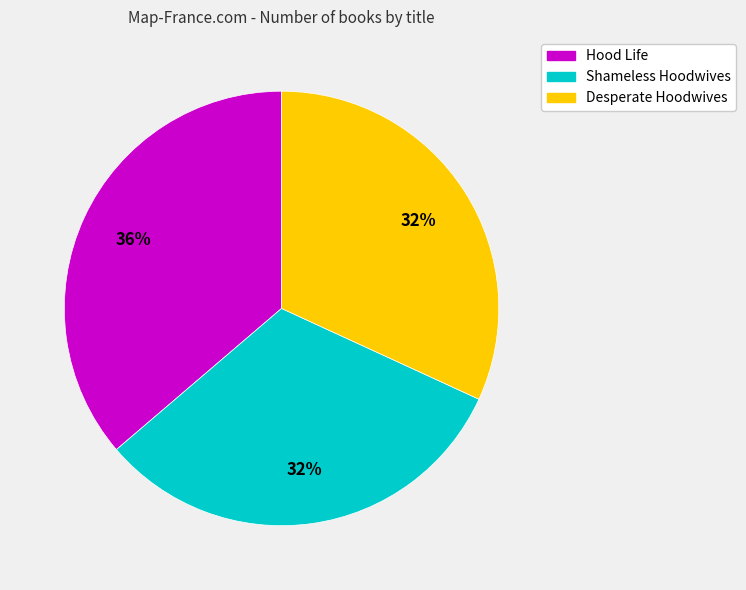

To the nearest percent, what percentage of the pie is Desperate Hoodwives?

32%